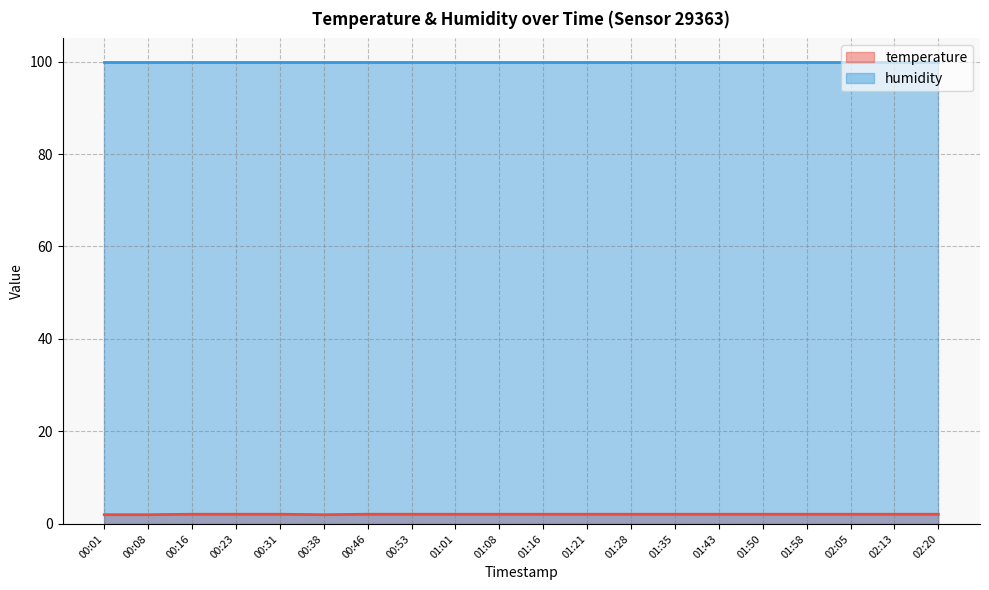

True or false: the data shows 2.1 at 01:08.

True